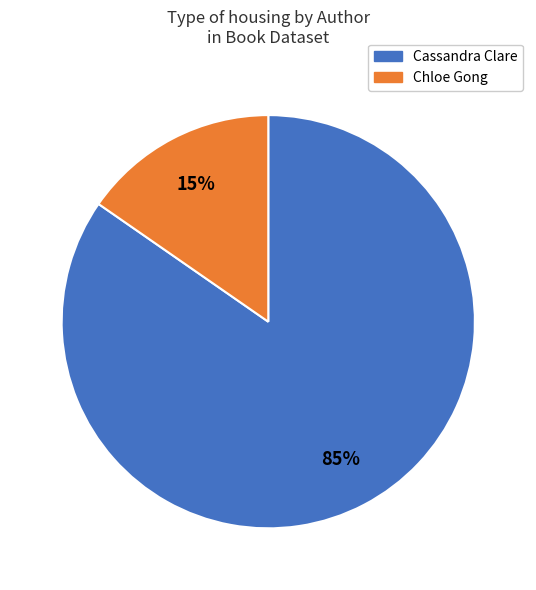

Does any single category account for the majority?

Yes